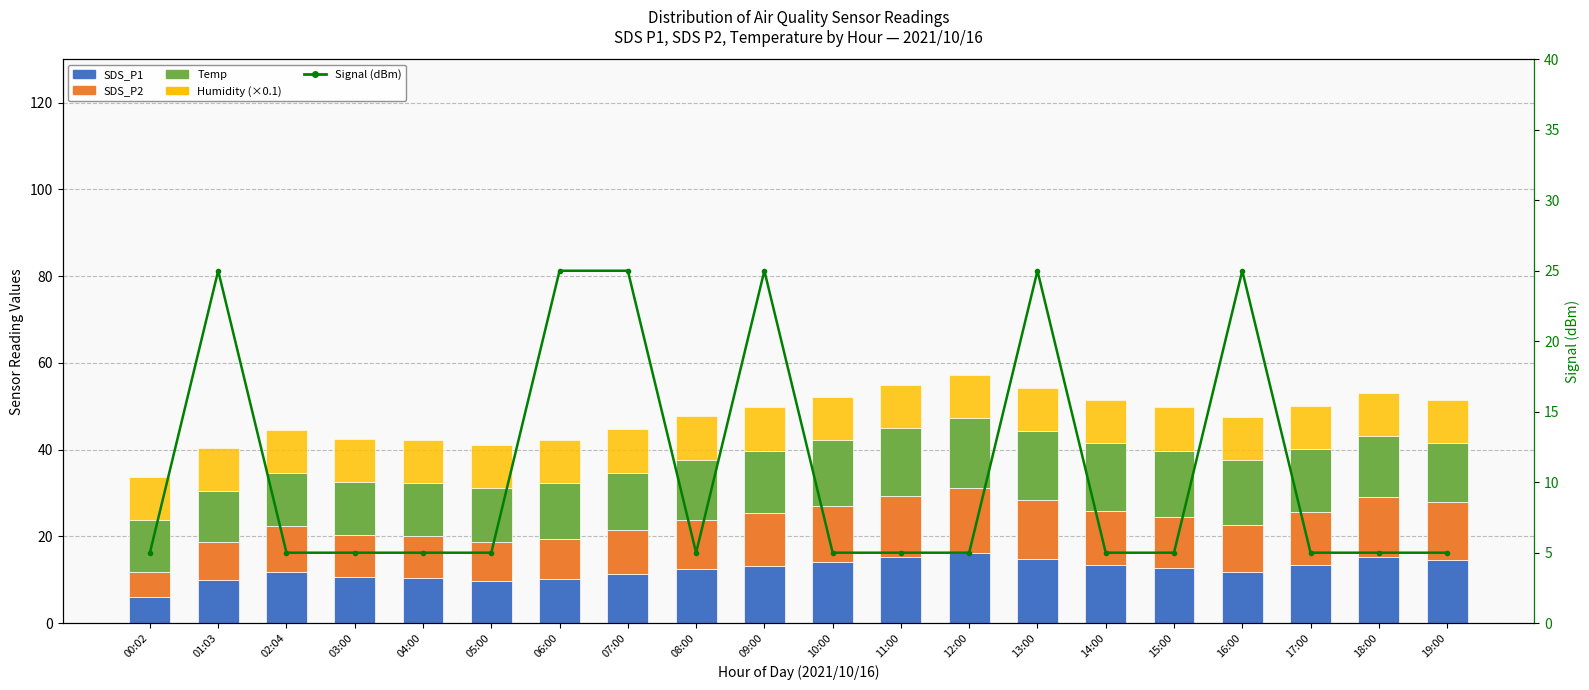

What is the label of the 9th bar from the right?

11:00